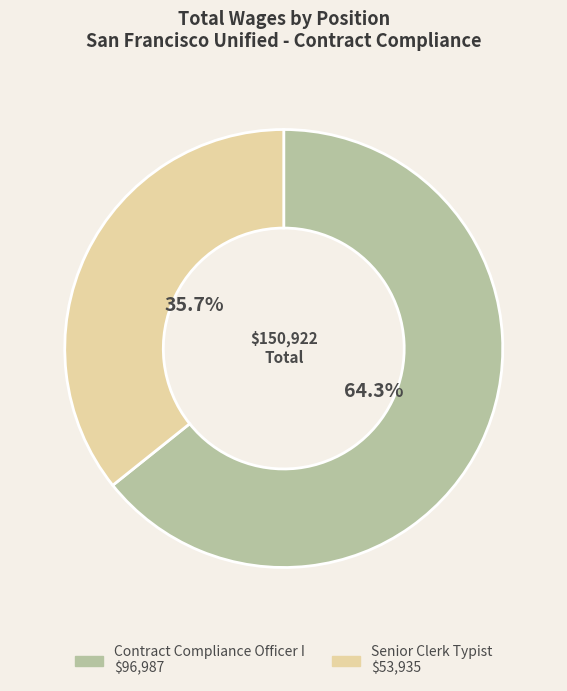

Count the number of slices in the pie.

2